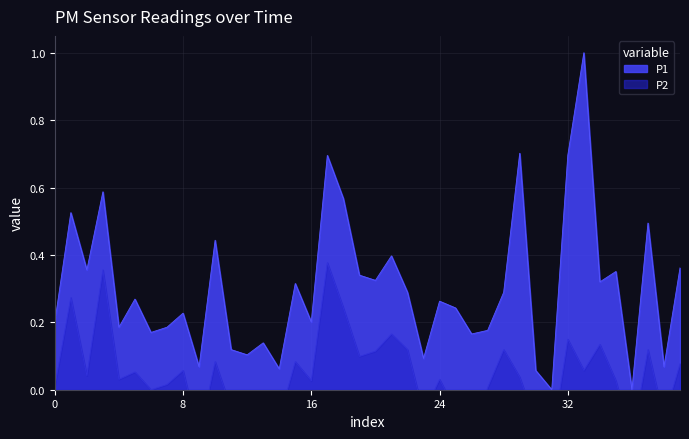

True or false: P2 and P1 cross at least once.

False